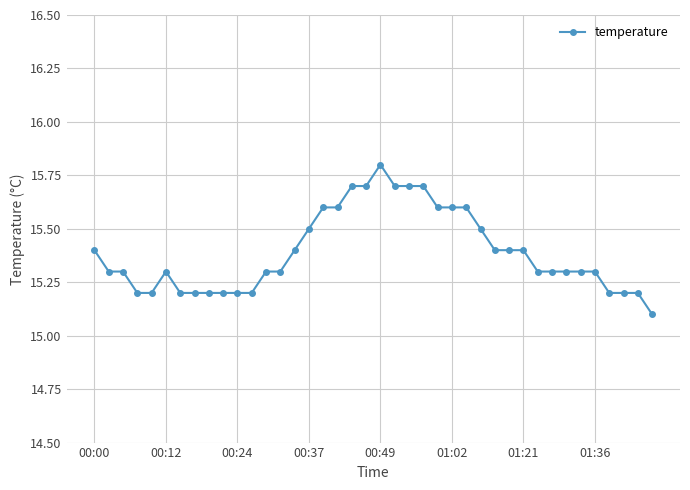

What is the minimum value shown in the chart?

15.1